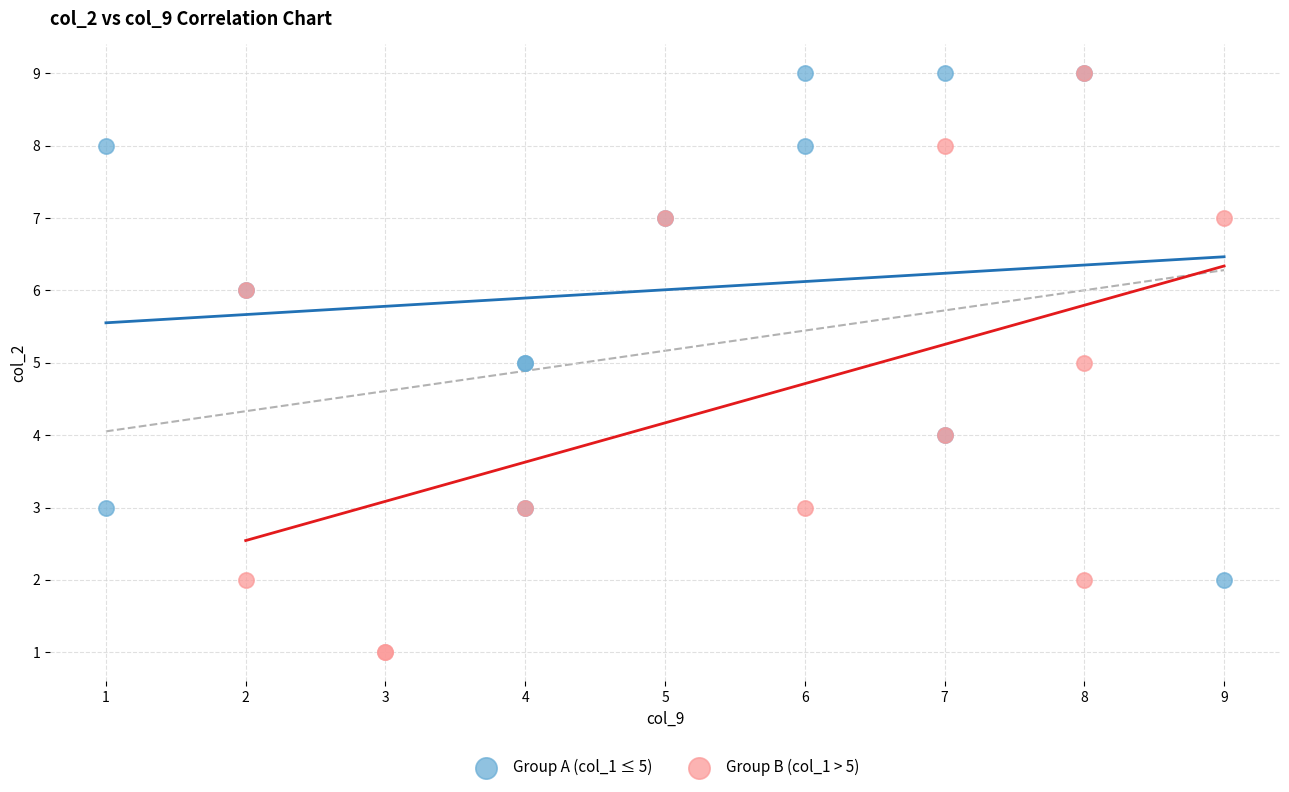

Which series has the widest spread of Y values?

Group B (col_1 > 5)